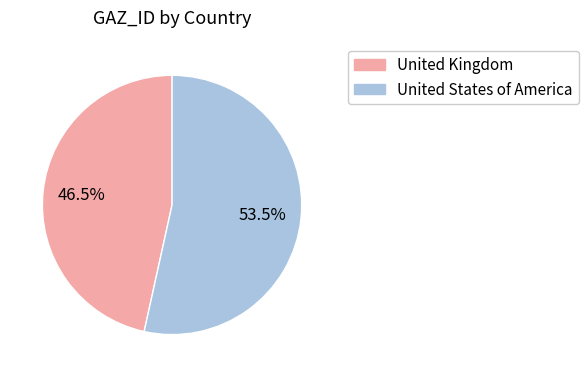

Which category accounts for the majority?

United States of America